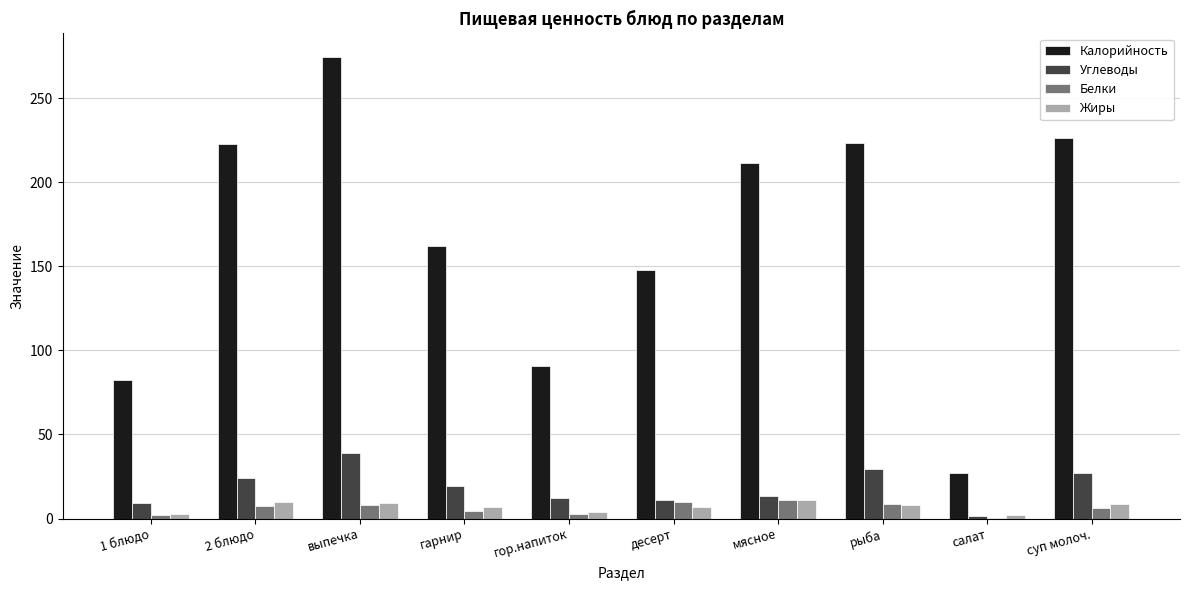

At which category is the sum across all series the highest?

выпечка